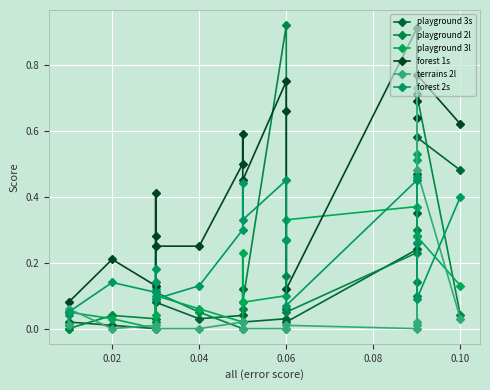

What is the maximum value shown in the chart?

0.9